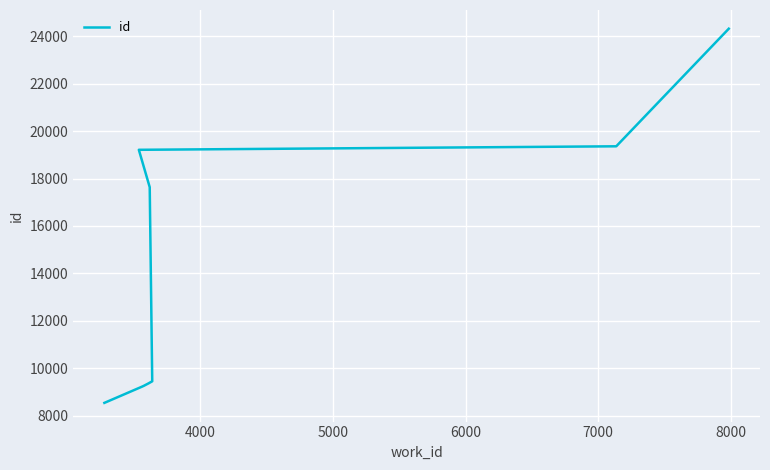

What is the change in value from 4000 to 6000?

+133